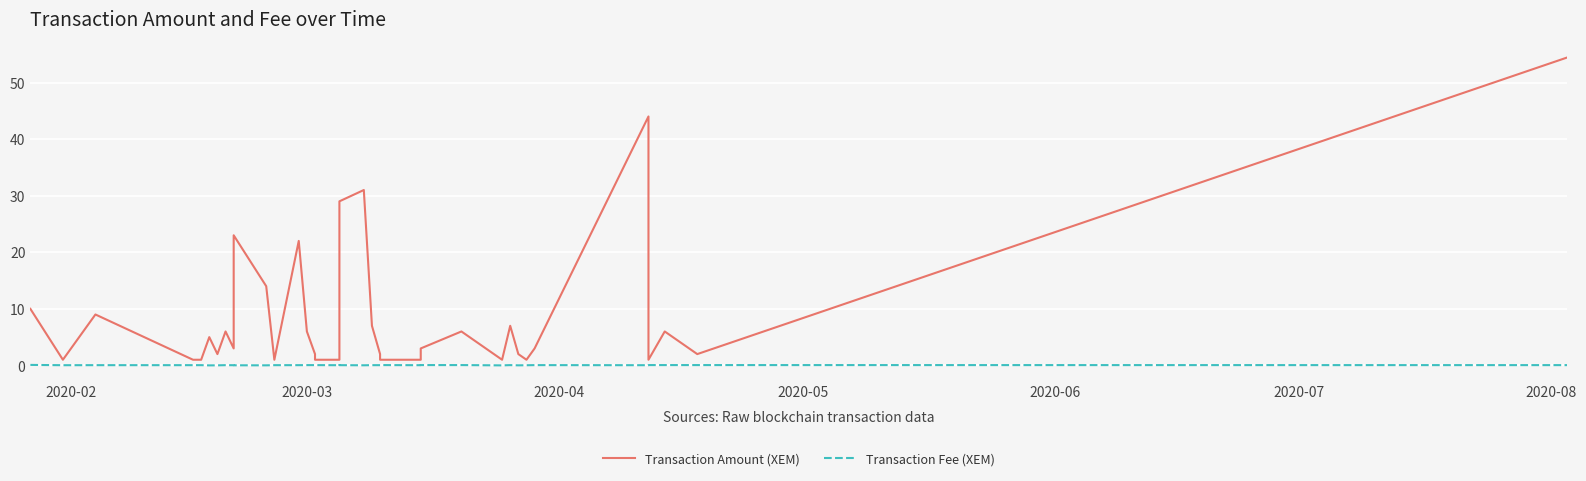

What is the maximum value shown in the chart?

54.4